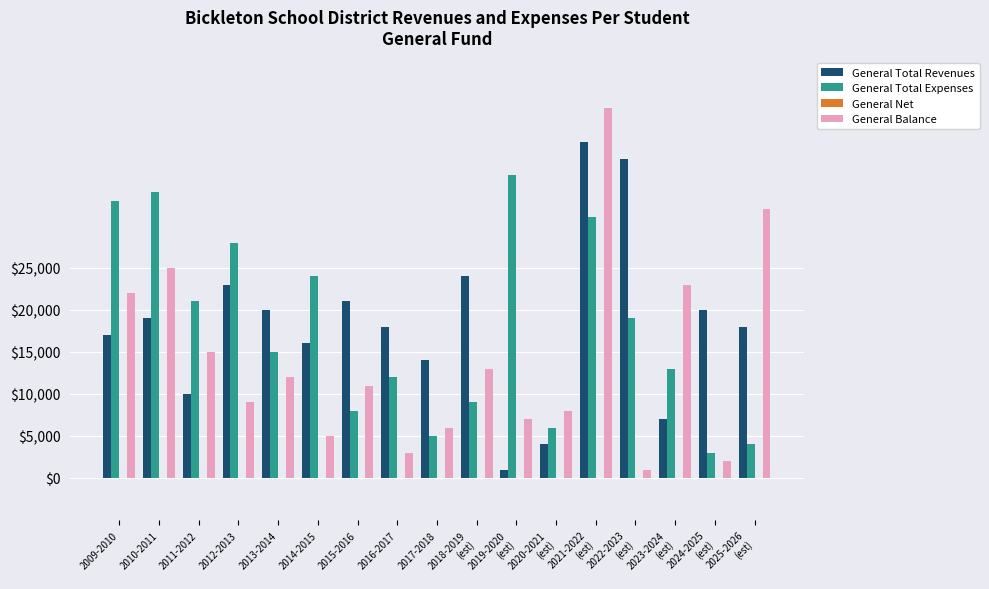

At which category is the sum across all series the highest?

2021-2022
(est)